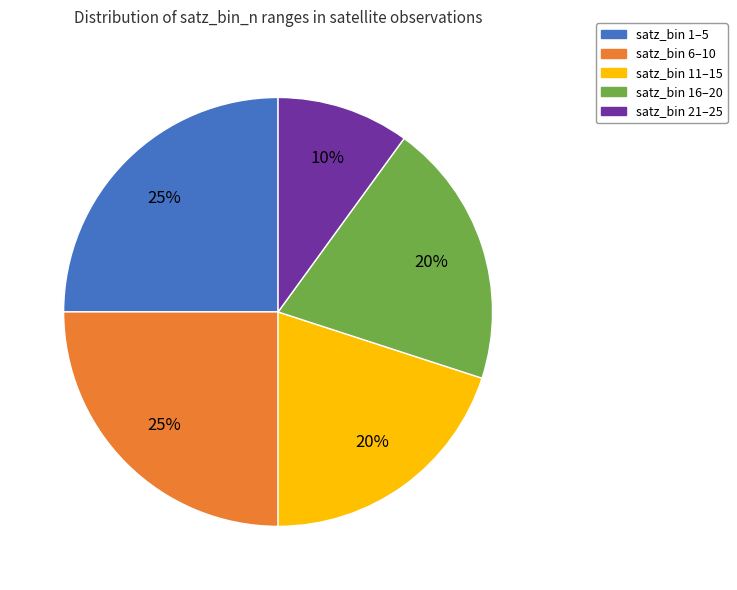

Is there any slice that represents more than half of the pie?

No